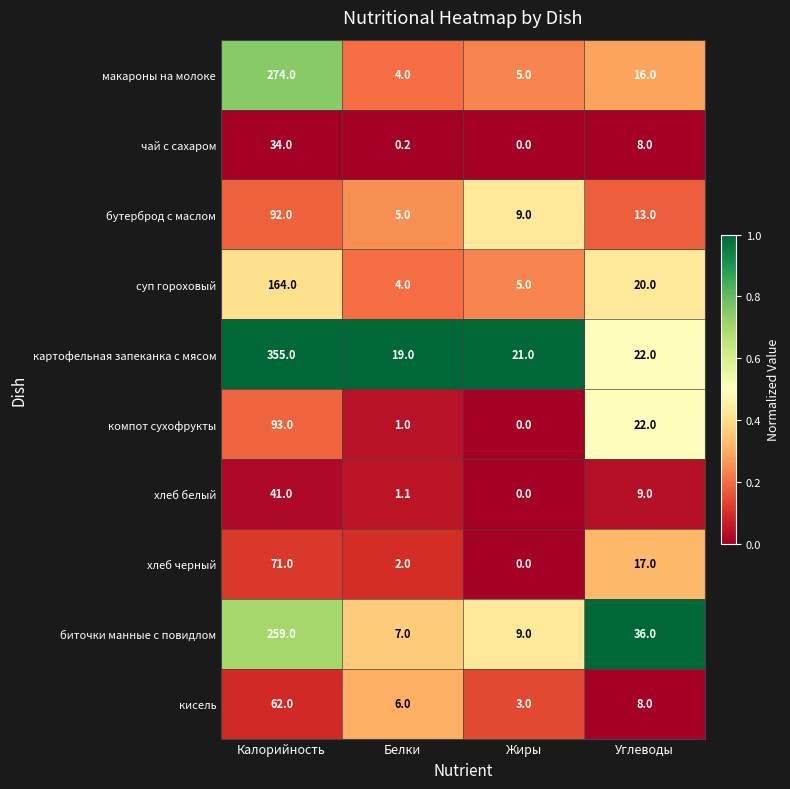

How many categories are shown in the chart?

4